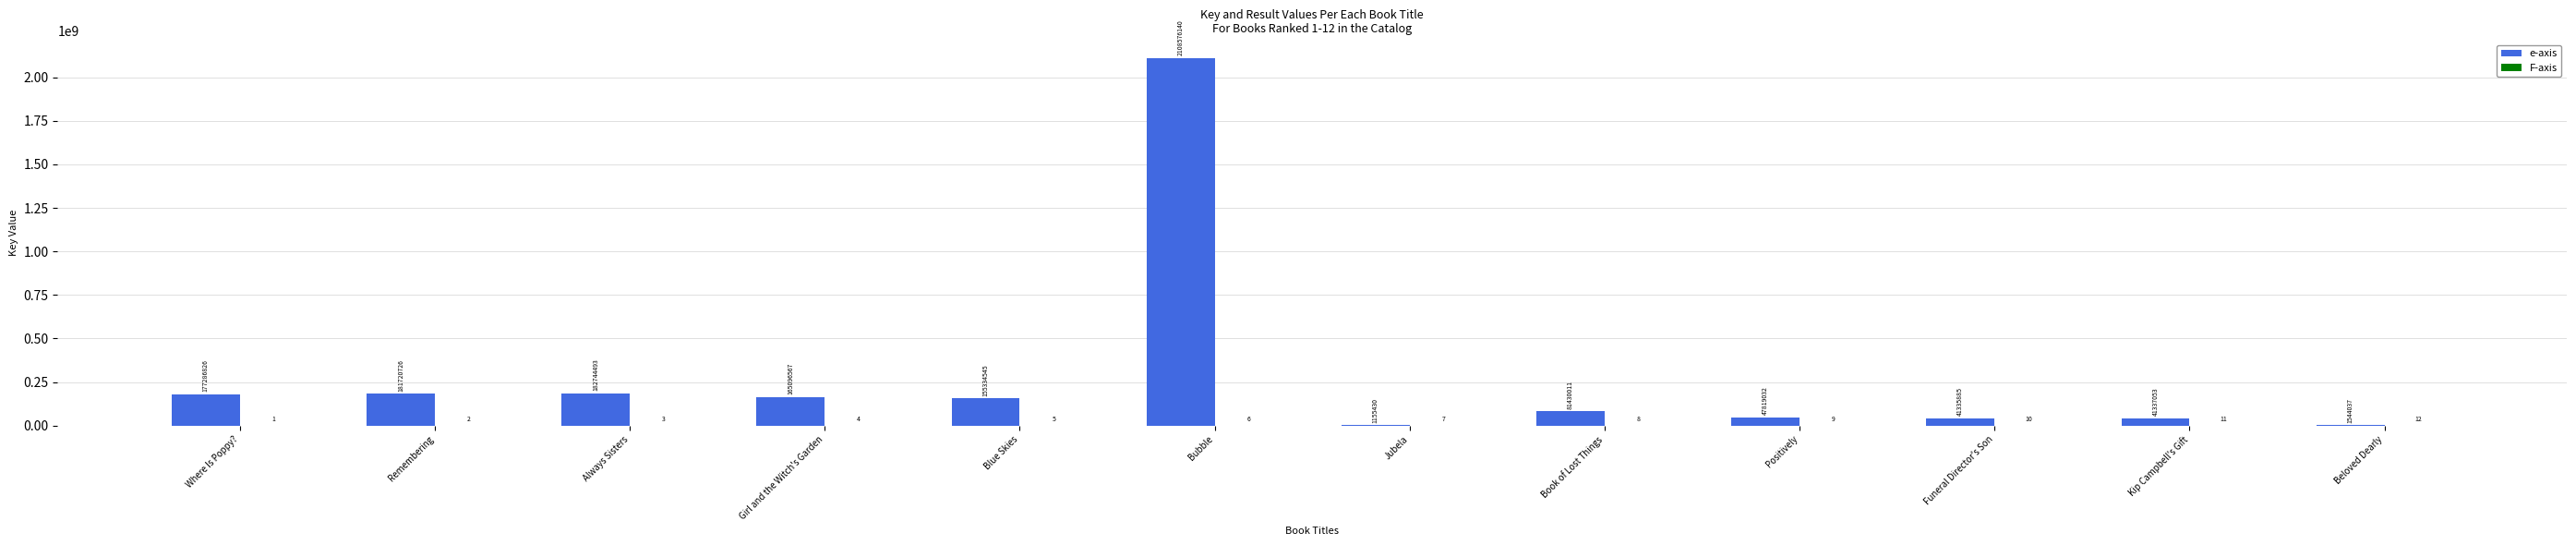

True or false: e-axis has a value of 50828936 at Remembering.

False